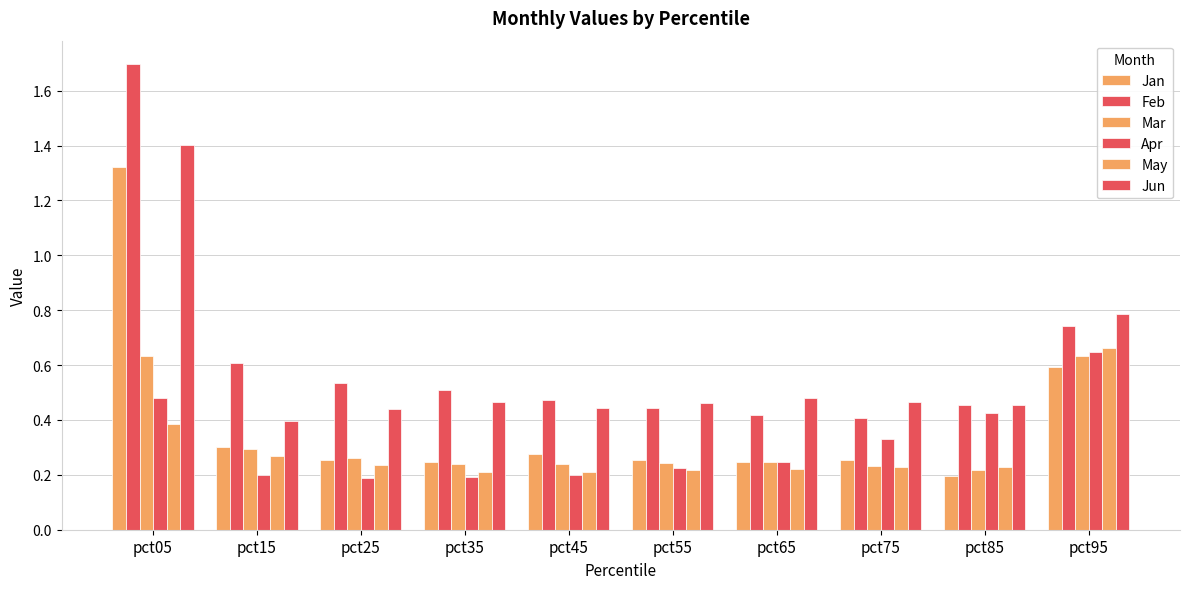

How many bars are there in each group?

6